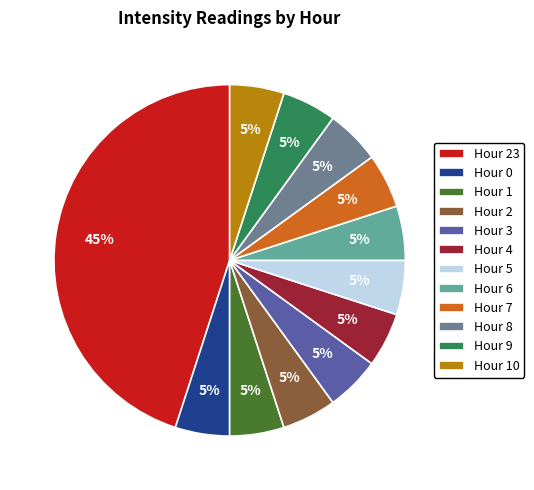

Count the number of slices in the pie.

12